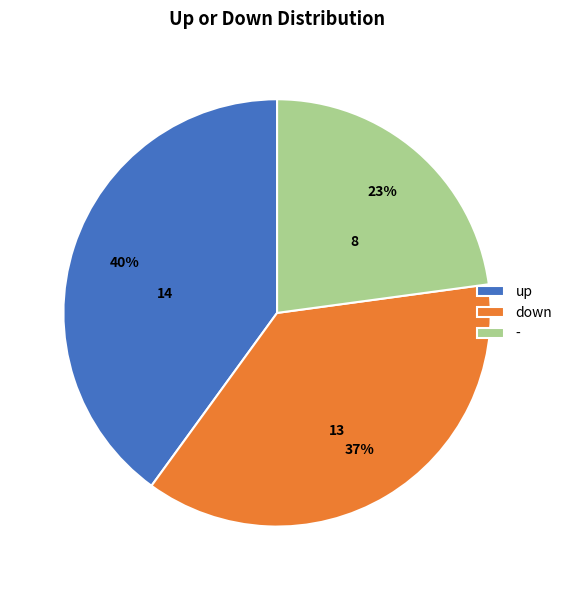

To the nearest percent, what is the difference between the largest and smallest slice percentages?

17%